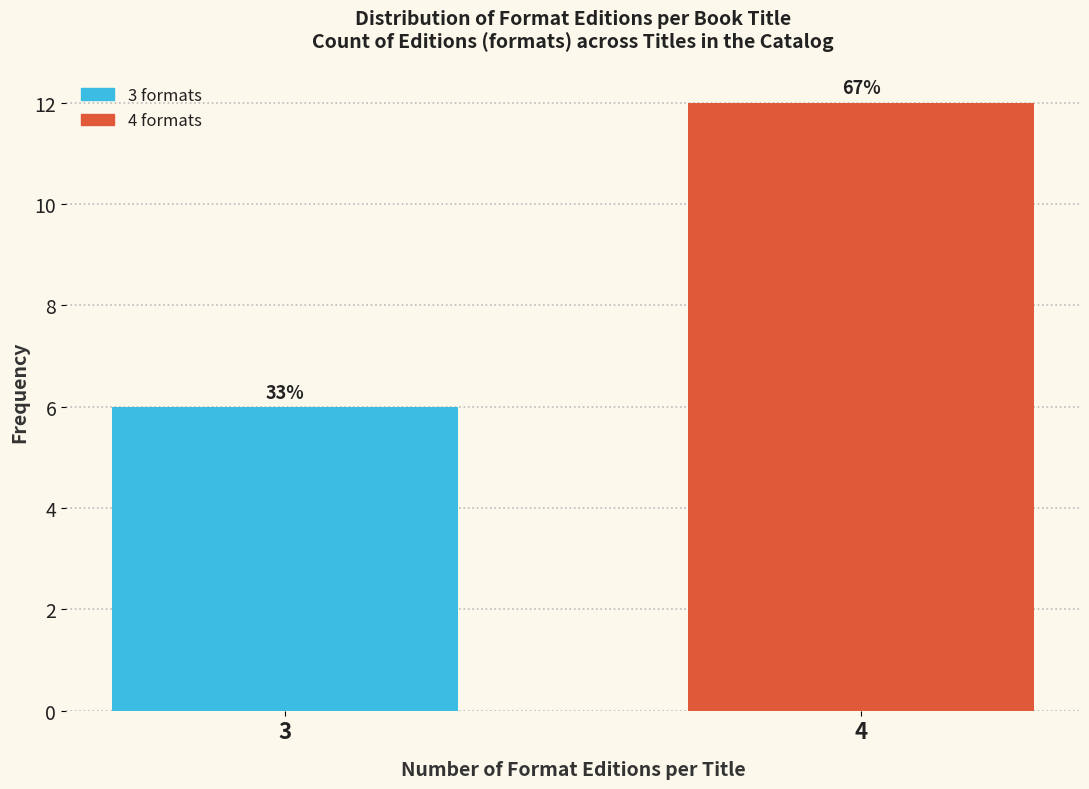

How many bars are there in total?

2